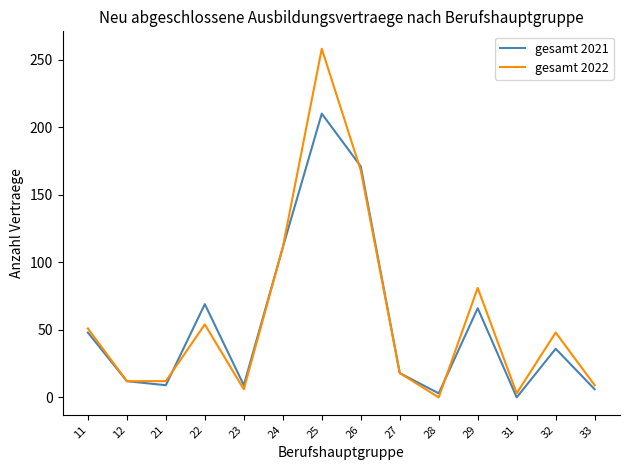

At which category does gesamt 2021 reach its first local valley?

21